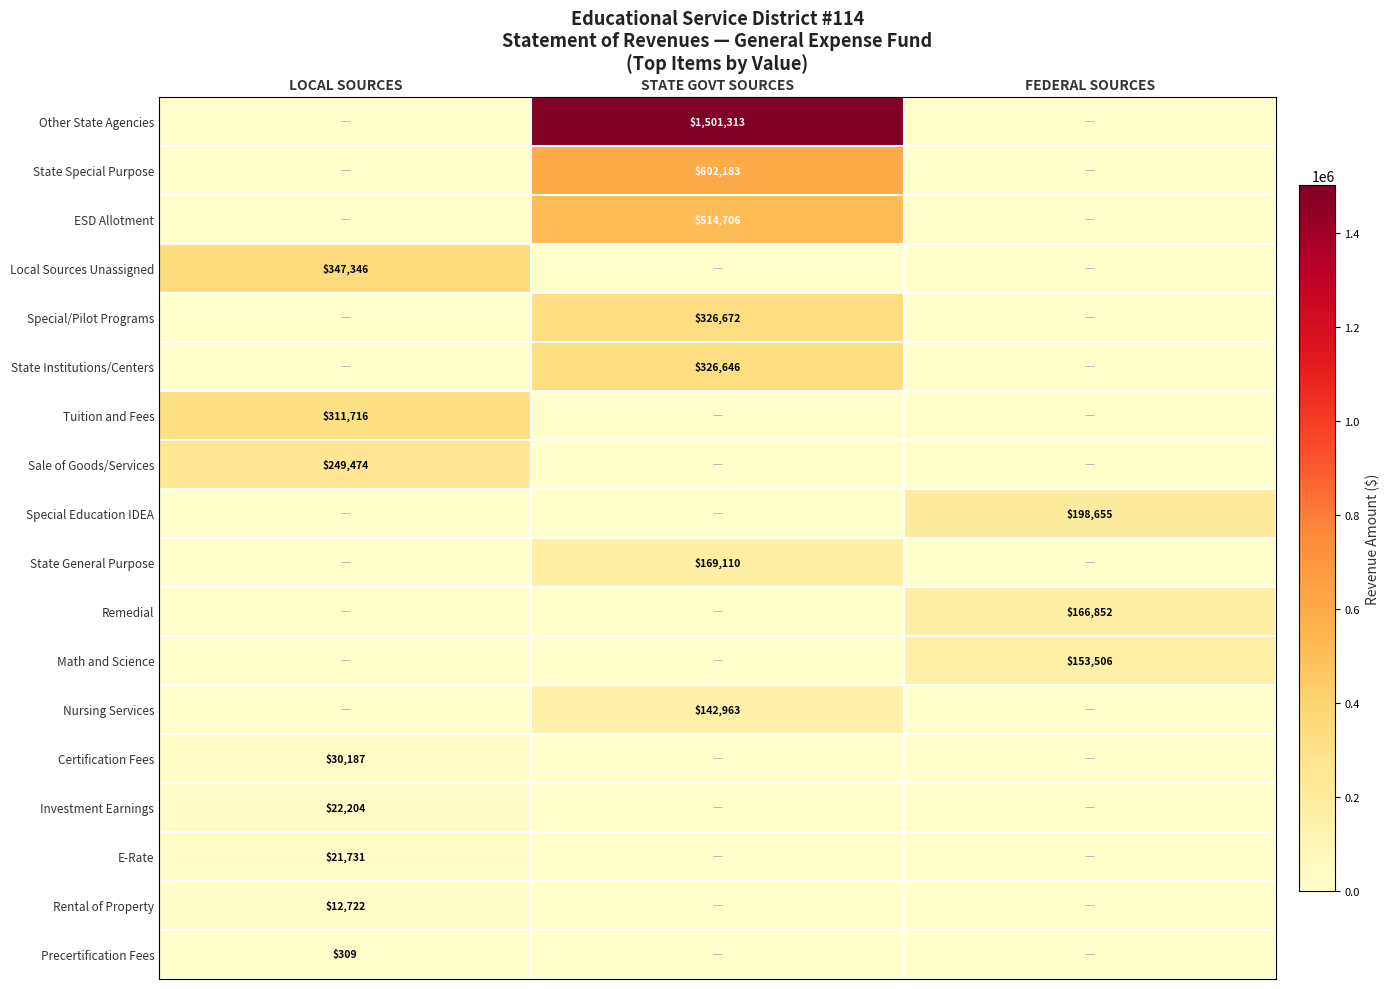

True or false: Nursing Services has a value of 194981 at STATE GOVT SOURCES.

False